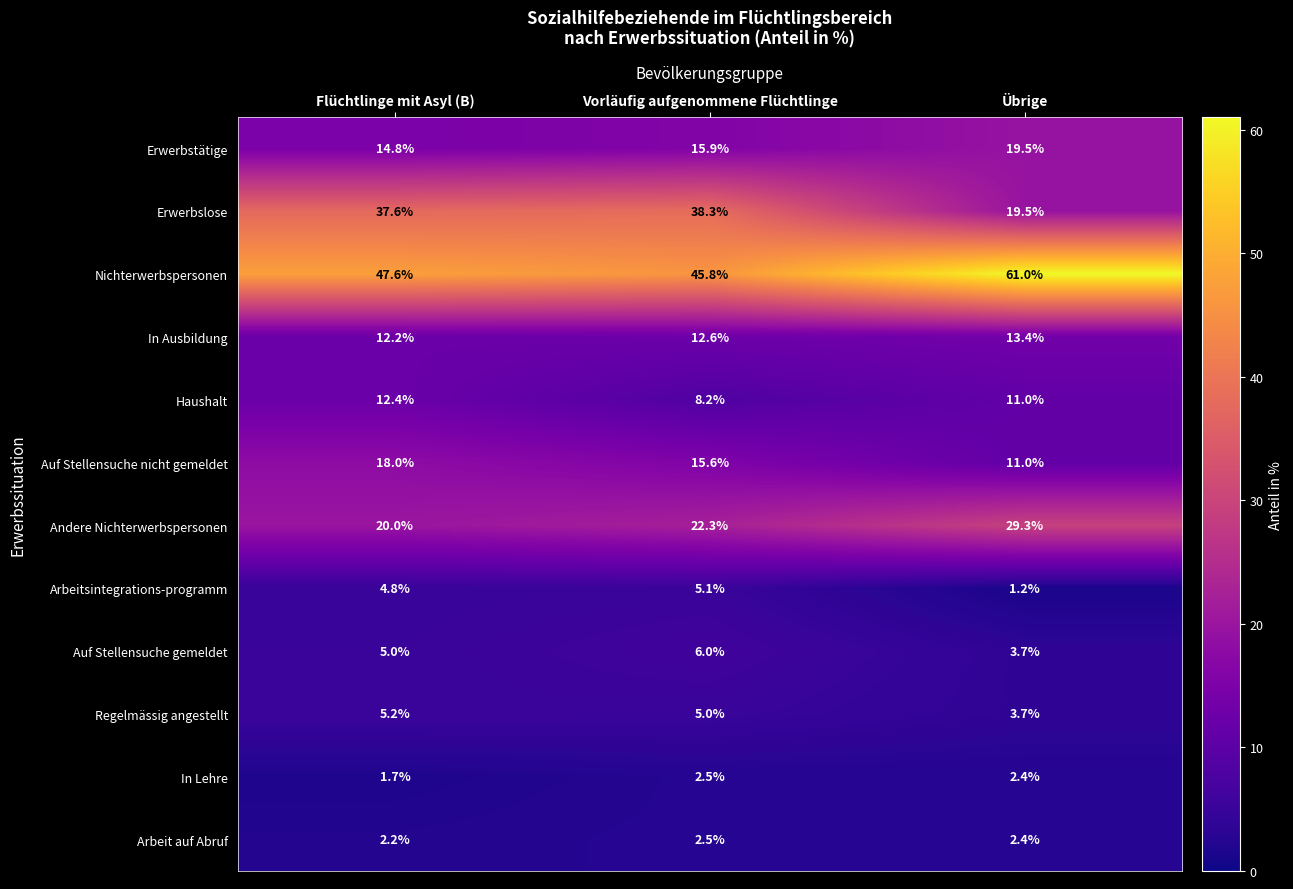

How many values in the In Lehre series are below 2?

1